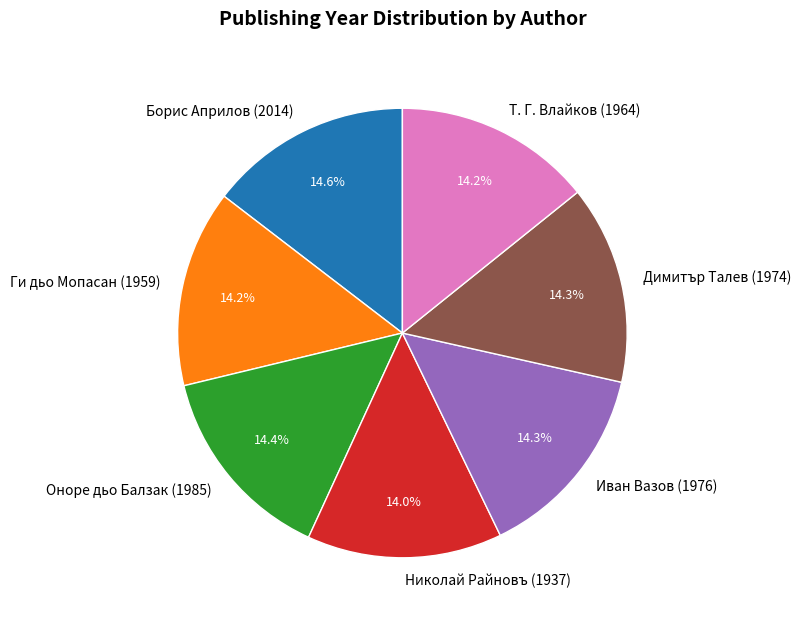

Is there a majority slice in this chart?

No